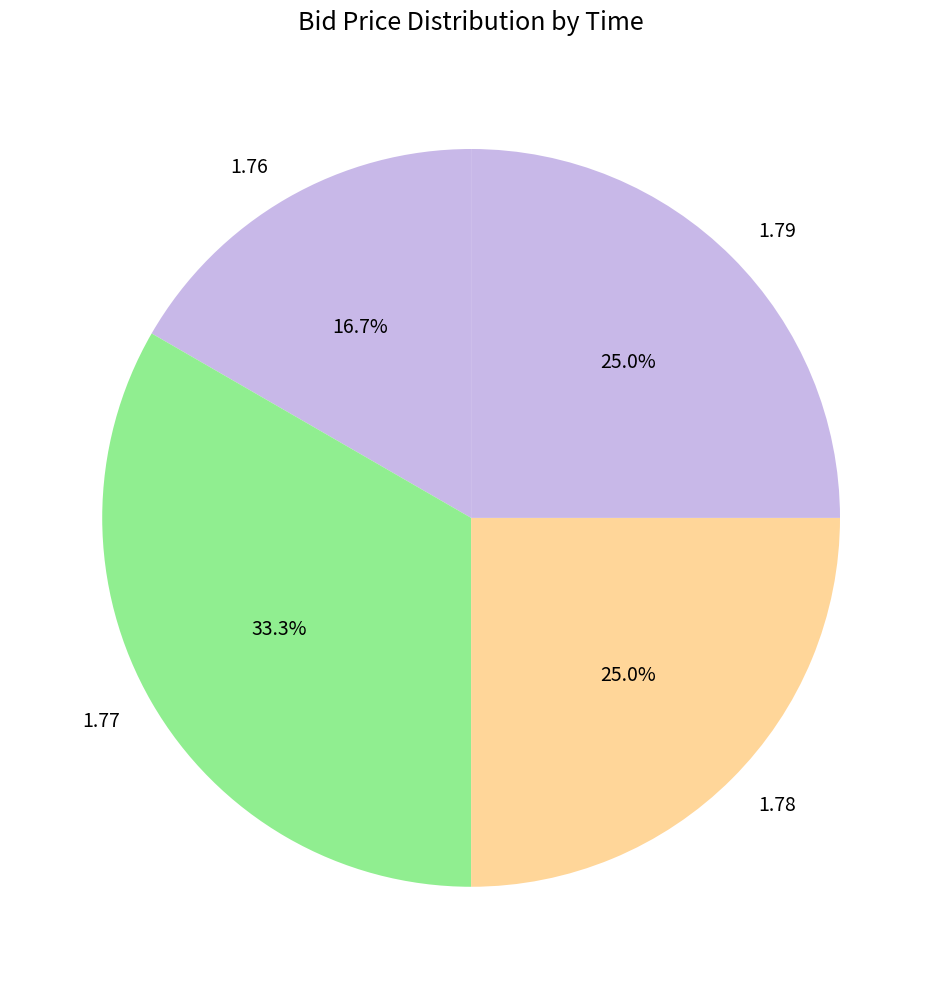

Is there any slice that represents more than half of the pie?

No